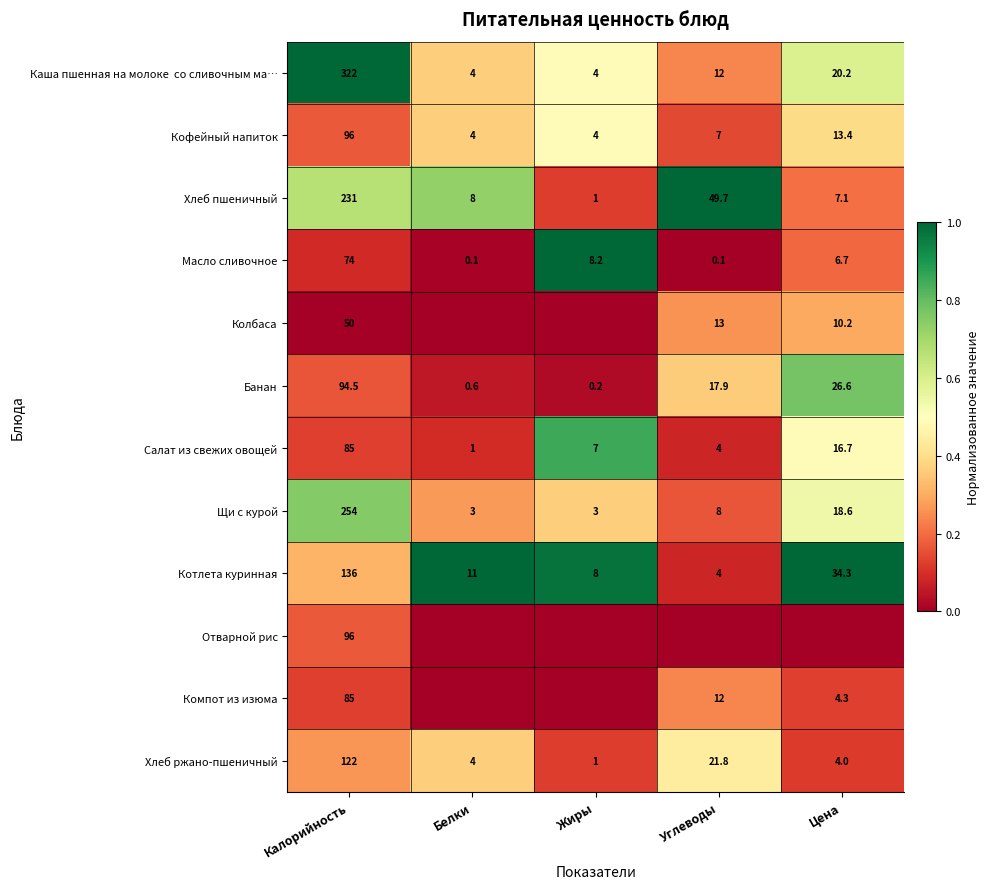

What is the sum of the Кофейный напиток values at Калорийность and Белки?

100.0